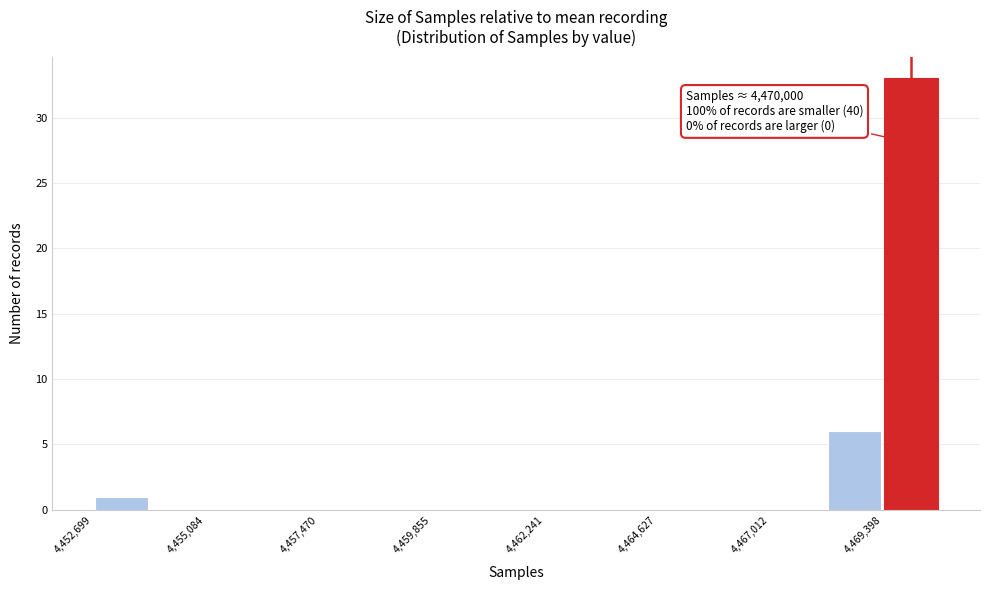

Around what value on the x-axis is the tallest bar? Give the approximate position of its centre, as read against the axis.

4470000